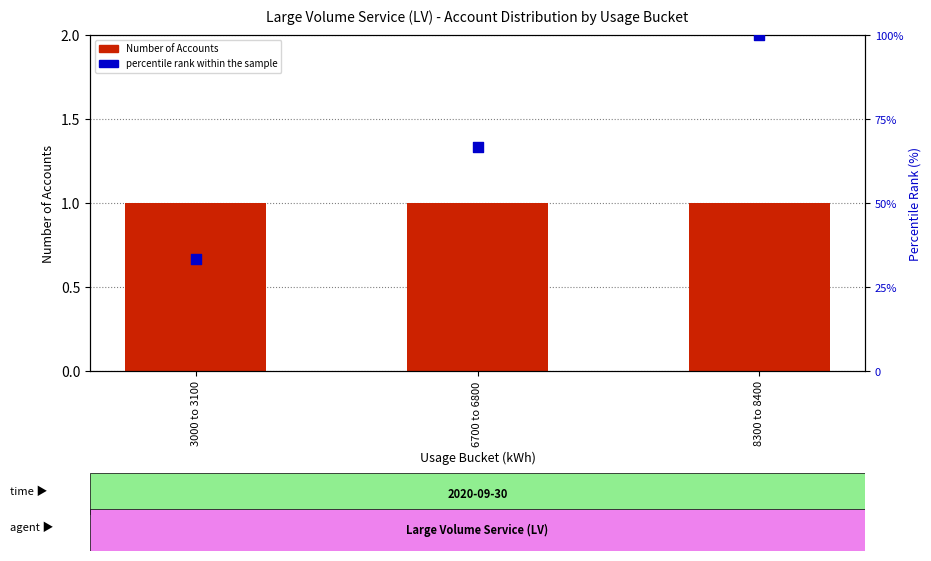

Which series contains the lowest Y value?

Number of Accounts